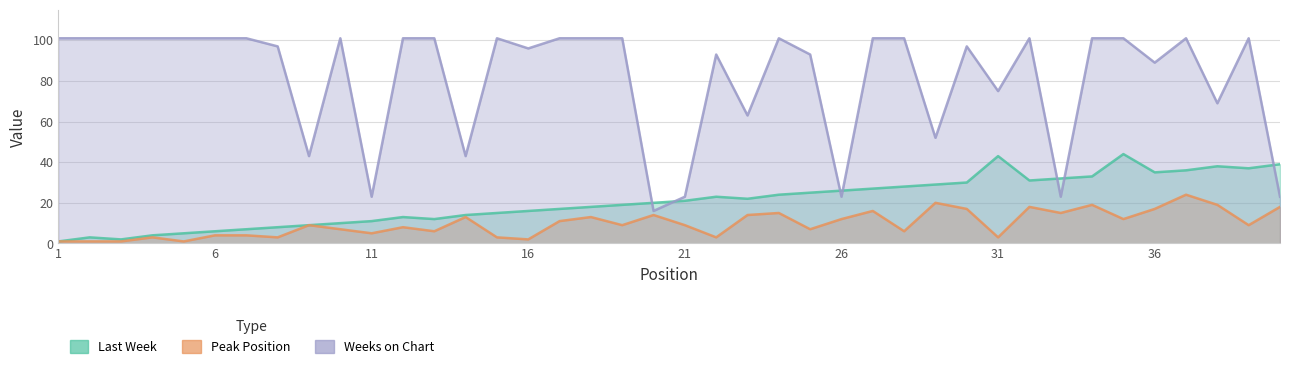

Rank the categories by Last Week value from highest to lowest.

35, 31, 40, 38, 39, 37, 36, 34, 33, 32, 30, 29, 28, 27, 26, 25, 24, 22, 23, 21, 20, 19, 18, 17, 16, 15, 14, 12, 13, 11, 10, 9, 8, 7, 6, 5, 4, 2, 3, 1